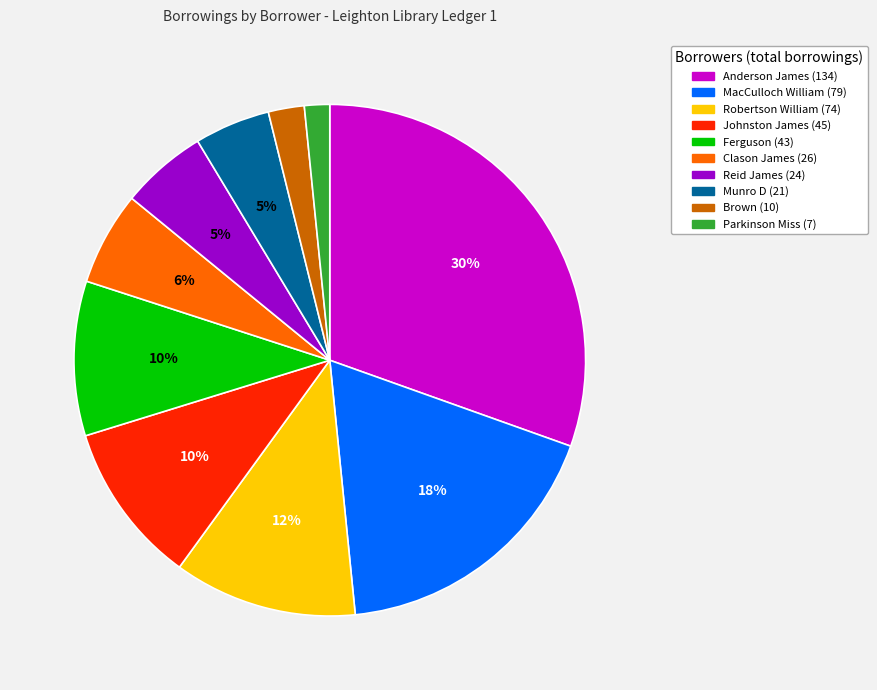

Is there a majority slice in this chart?

No